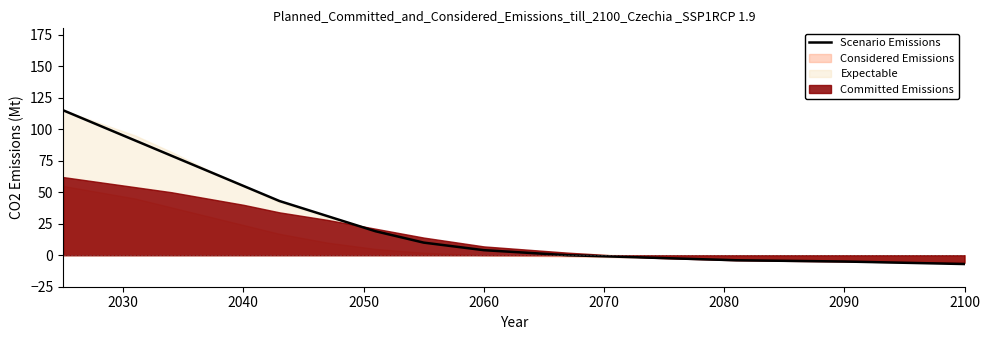

Which has a higher value, 14 or 2040?

2040